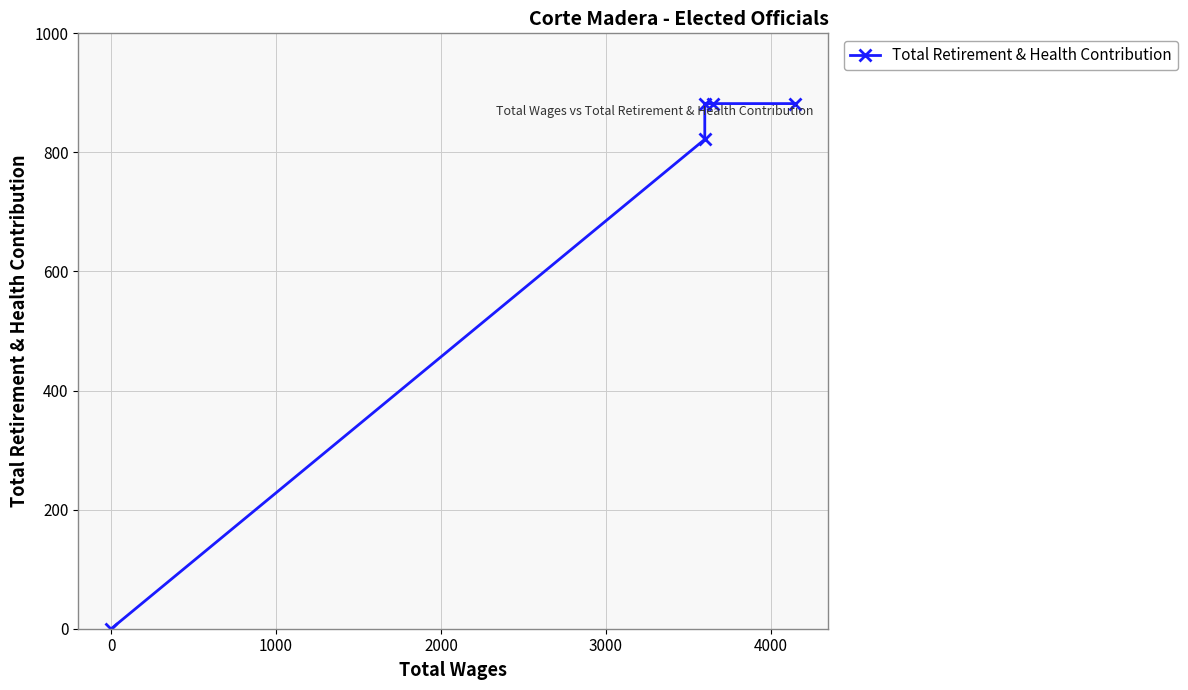

What is the average value?

694